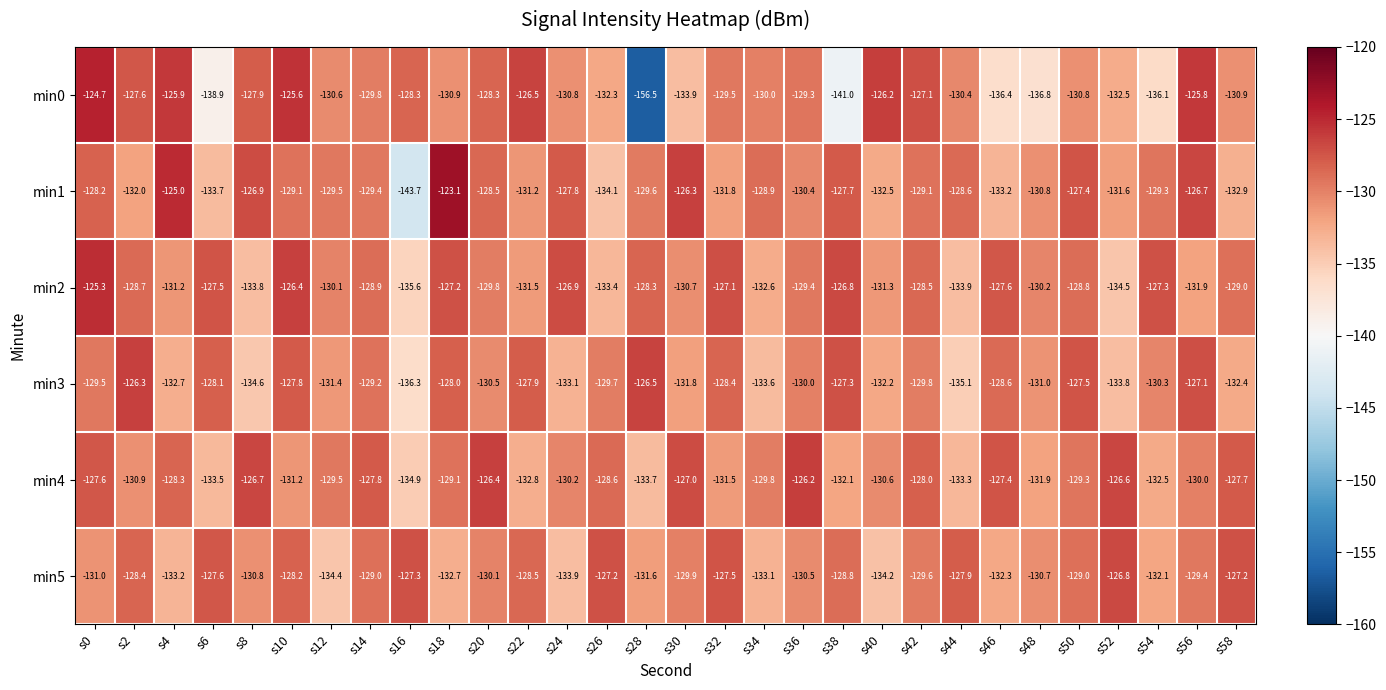

True or false: min0 has a value of -227.9 at s54.

False